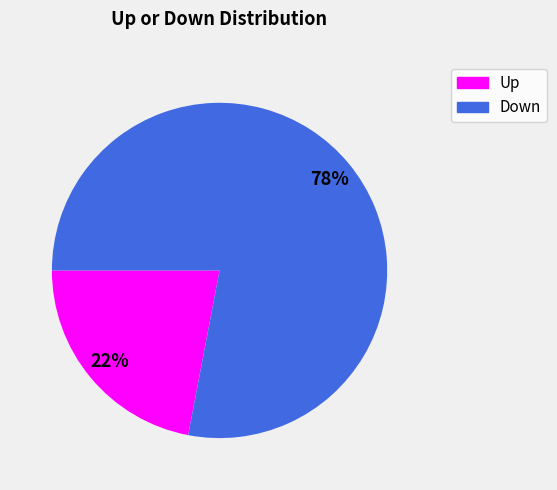

Is there a majority slice in this chart?

Yes